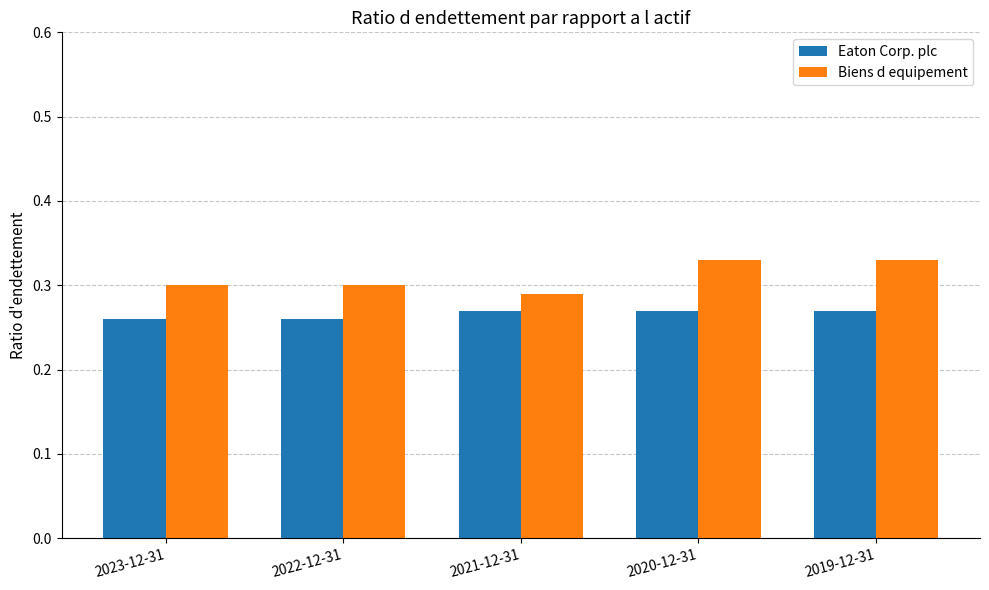

How many Biens d equipement values are between 0 and 1?

5